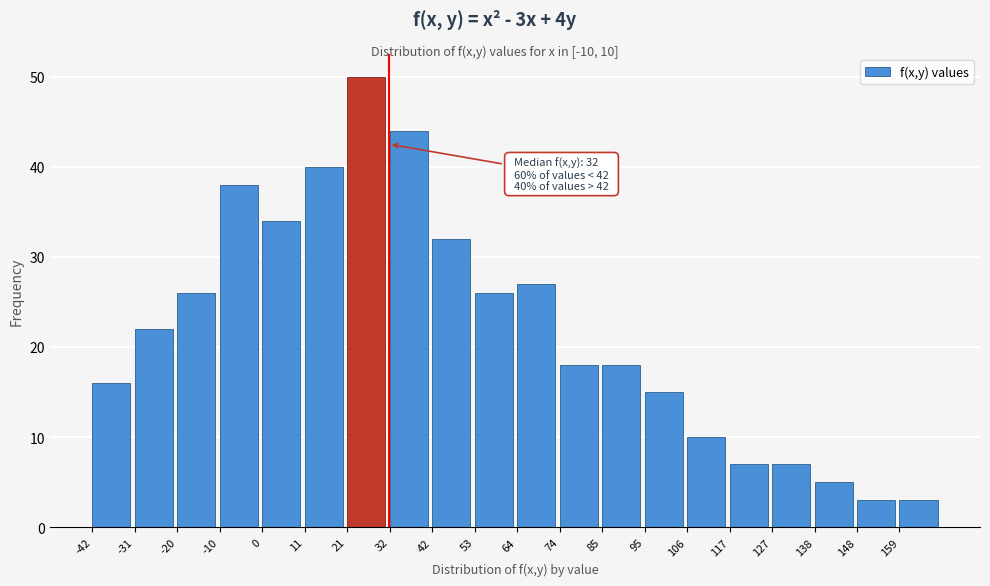

Over which range of the x-axis is the bar tallest?

21.6 to 32.2